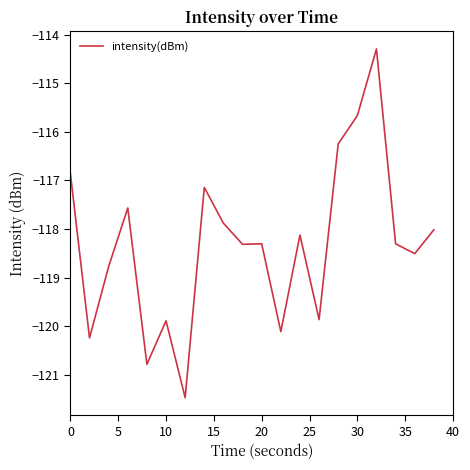

Does the chart display data point markers on the line(s)?

No